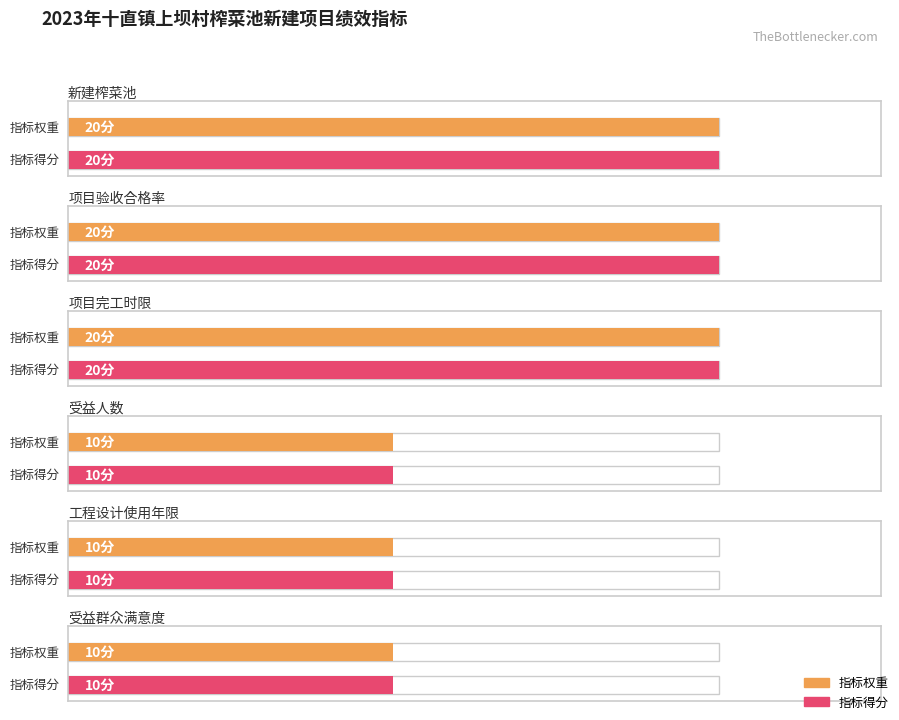

What position from the right is 项目完工时限?

4